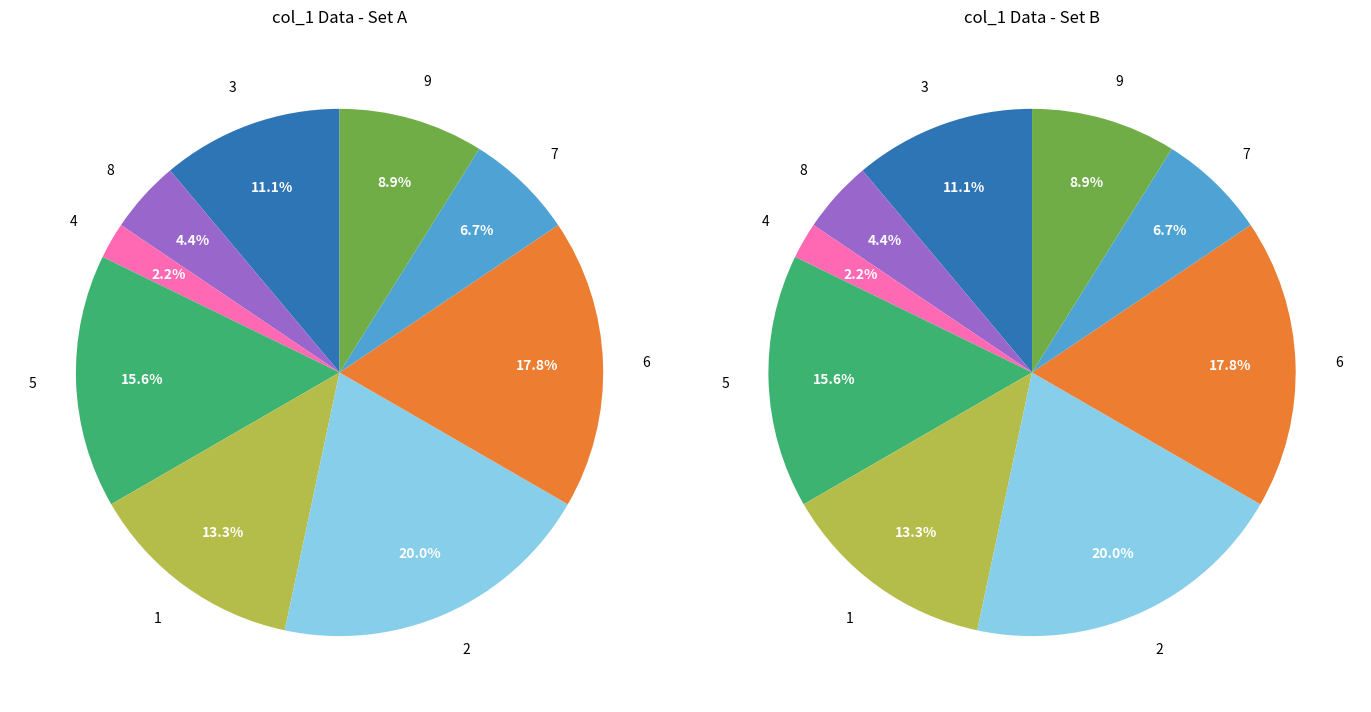

To the nearest percent, what portion does 4 represent?

2%